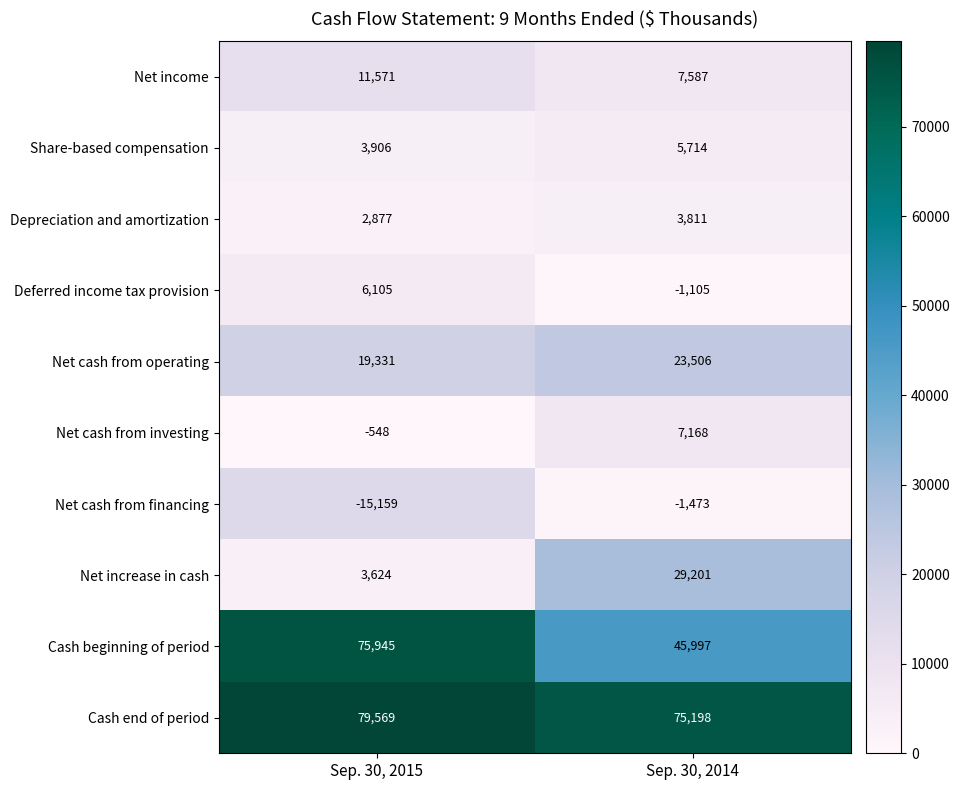

True or false: Net income has a value of 2955 at Sep. 30, 2015.

False